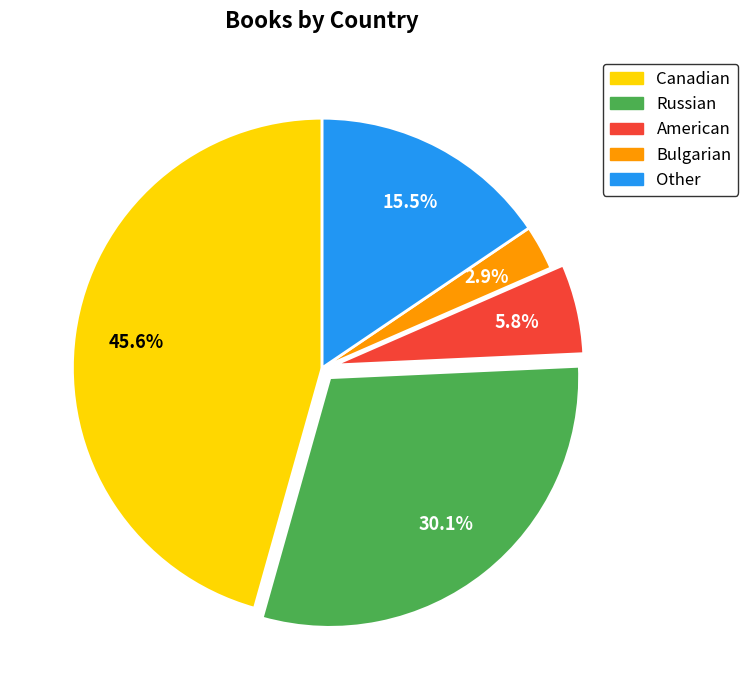

True or false: Russian accounts for 30% of the total.

True